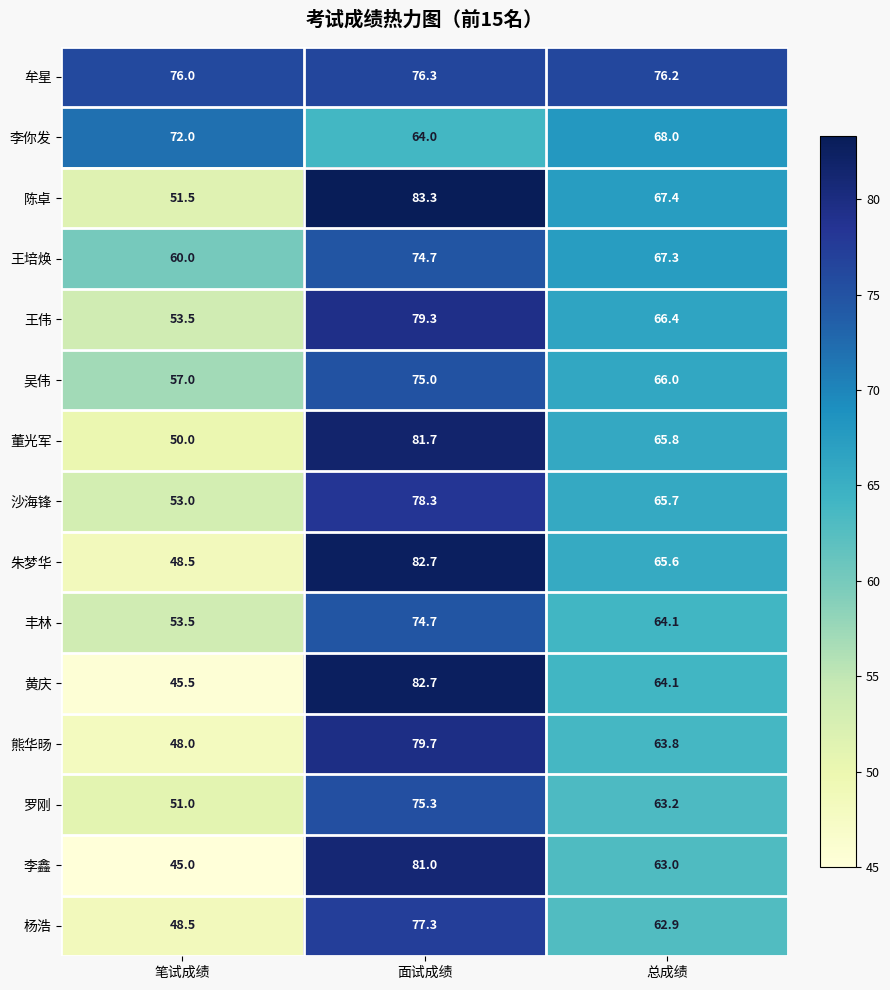

Is it true that 陈卓 equals 67.4 at 总成绩?

True